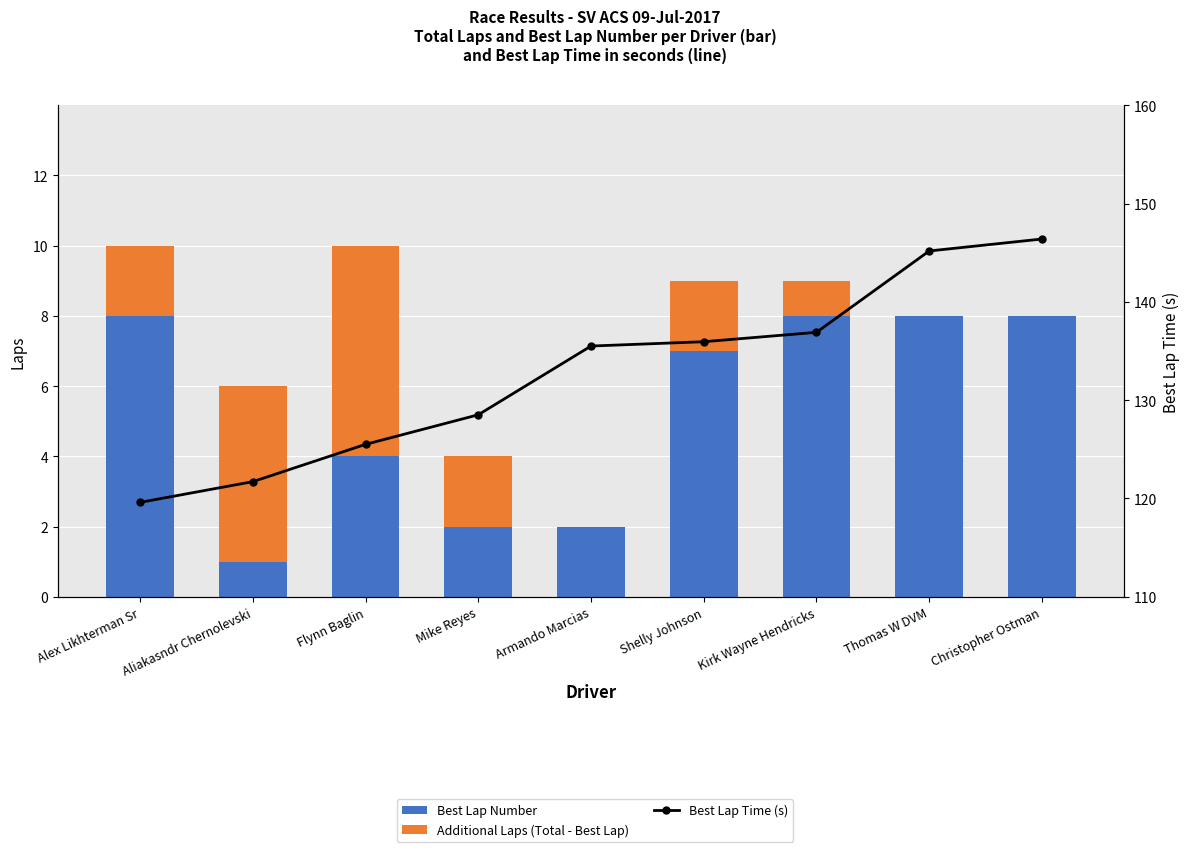

Rank the series by their maximum value, from lowest to highest.

Additional Laps (Total - Best Lap), Best Lap Number, Best Lap Time (s)